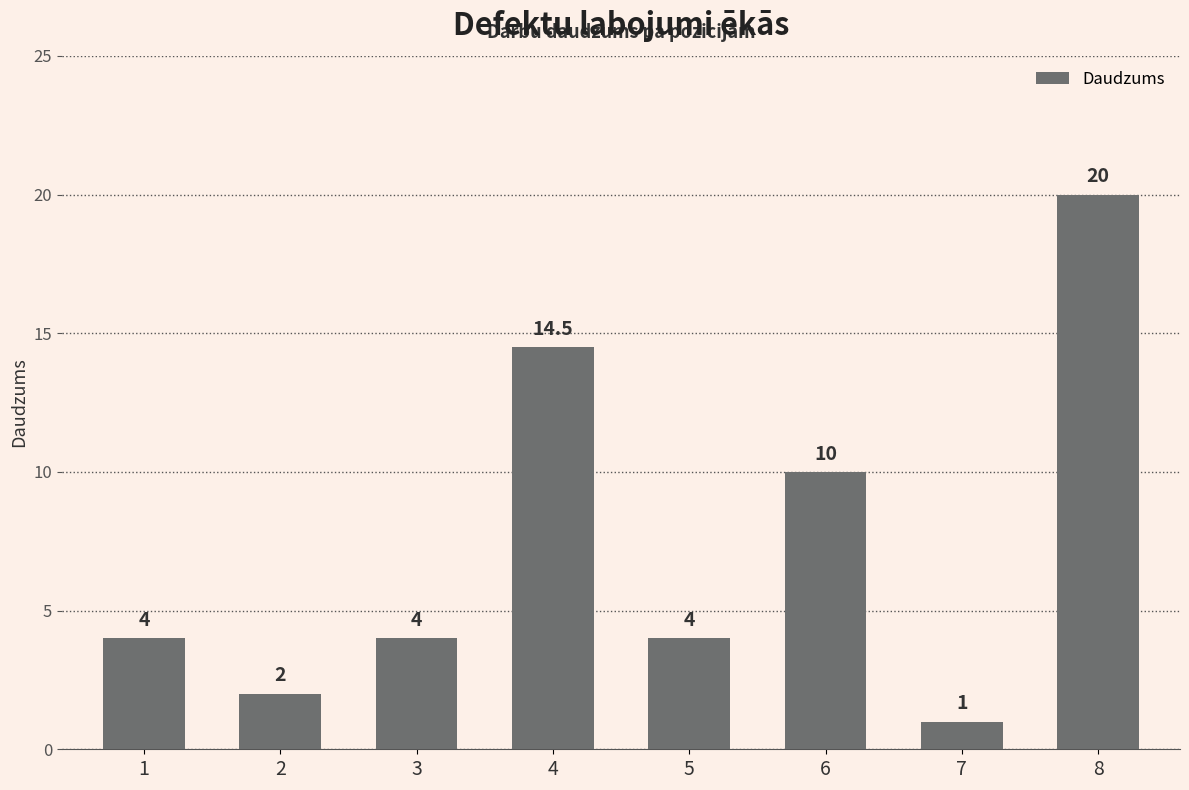

The chart shows a value of 20.0 at 8. True or false?

True